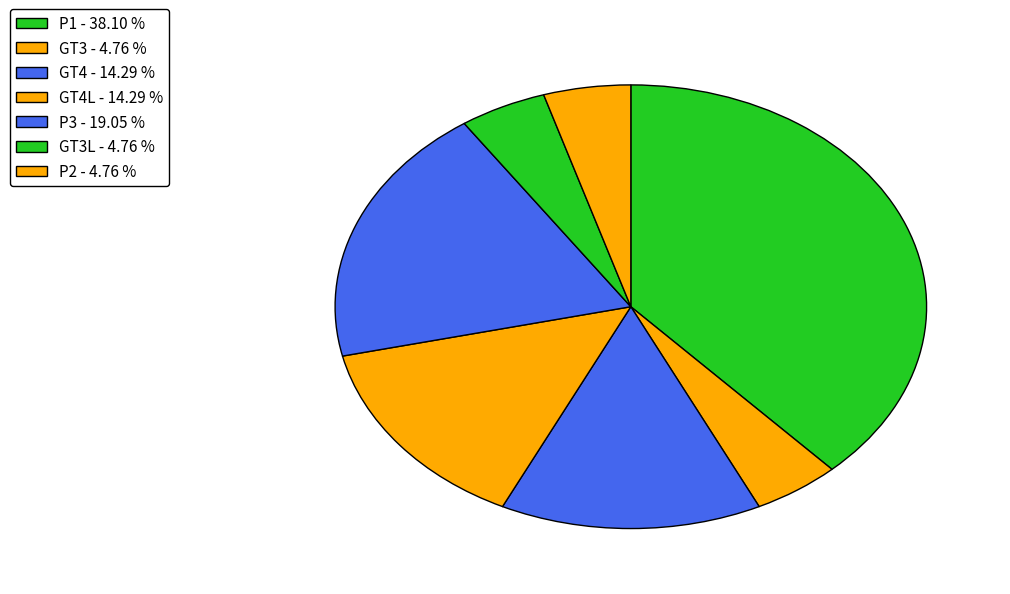

How many segments does this pie chart have?

7